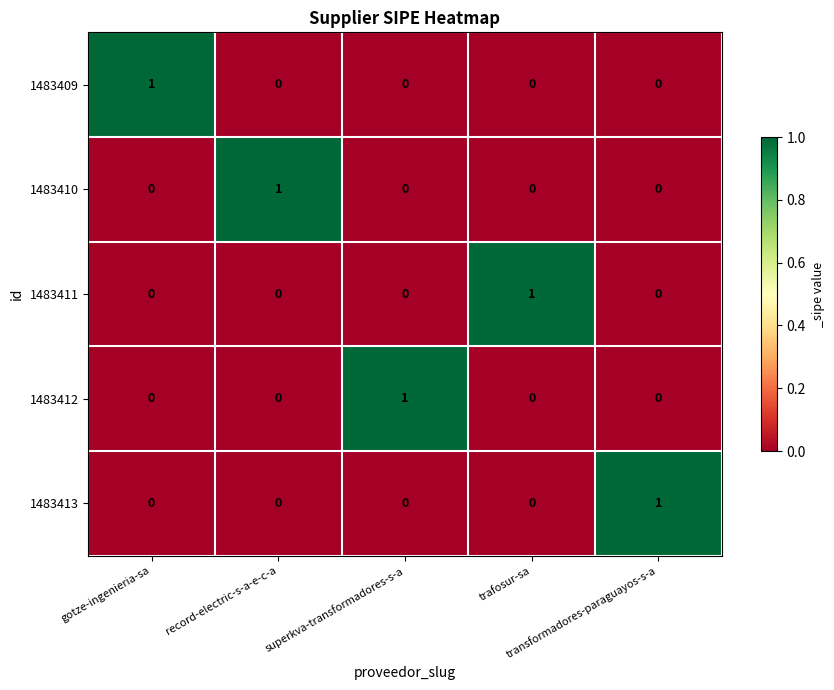

How many 1483411 values are between 0 and 1?

5